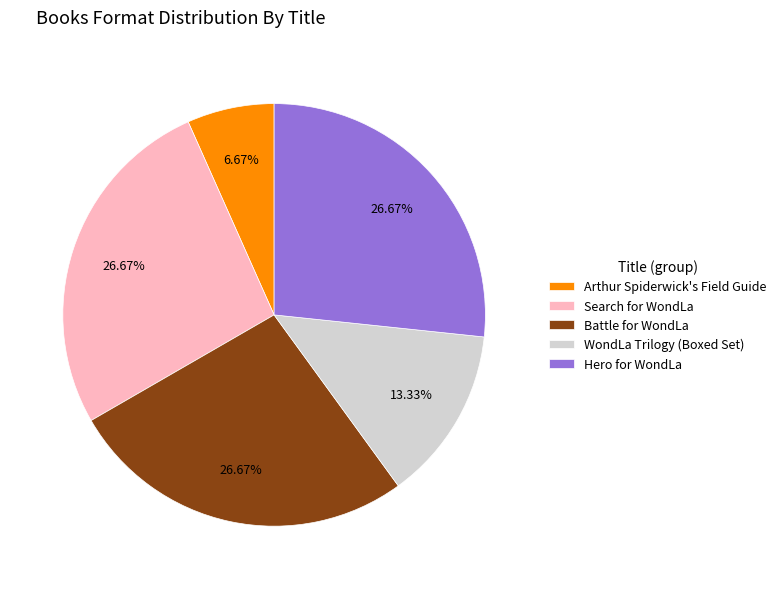

How many slices are in this pie chart?

5